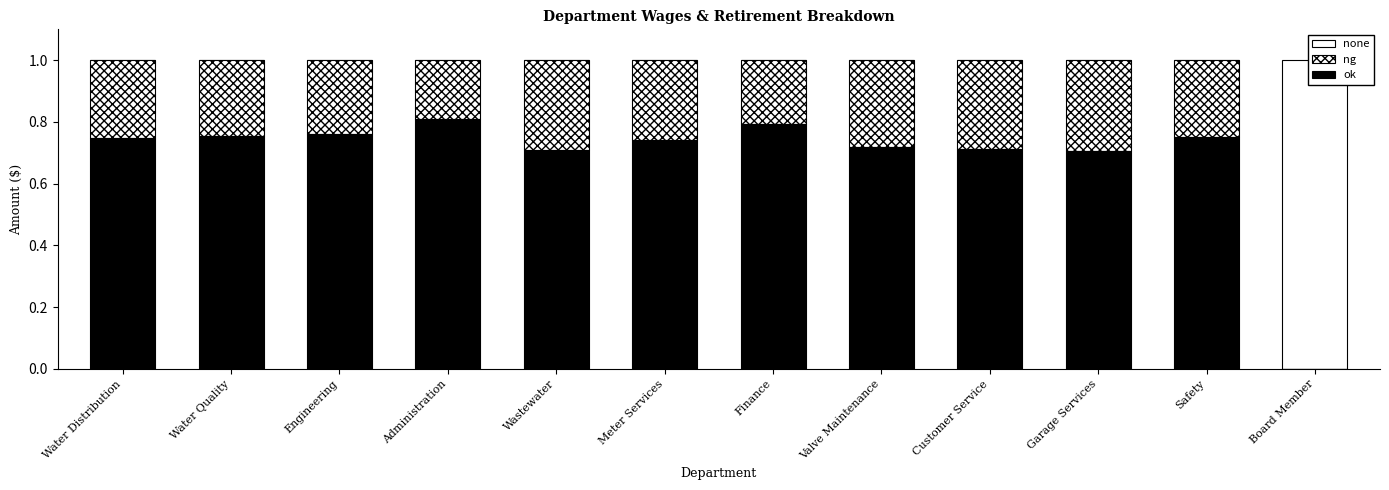

Rank the series by their average value, from lowest to highest.

none, ng, ok